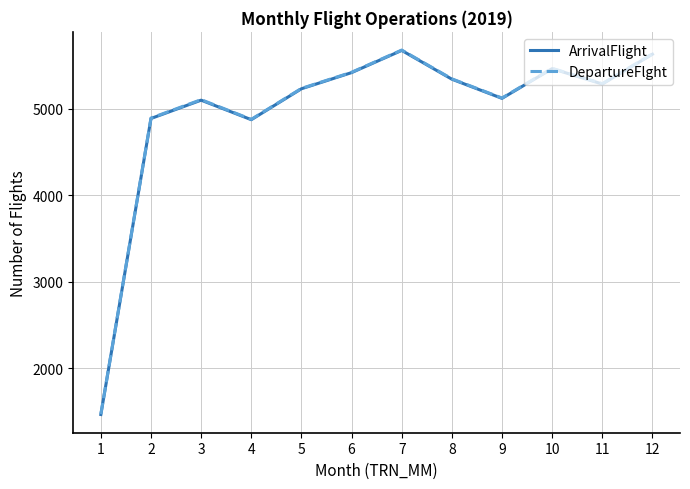

What is the difference between the second highest and minimum values in the ArrivalFlight series?

4171